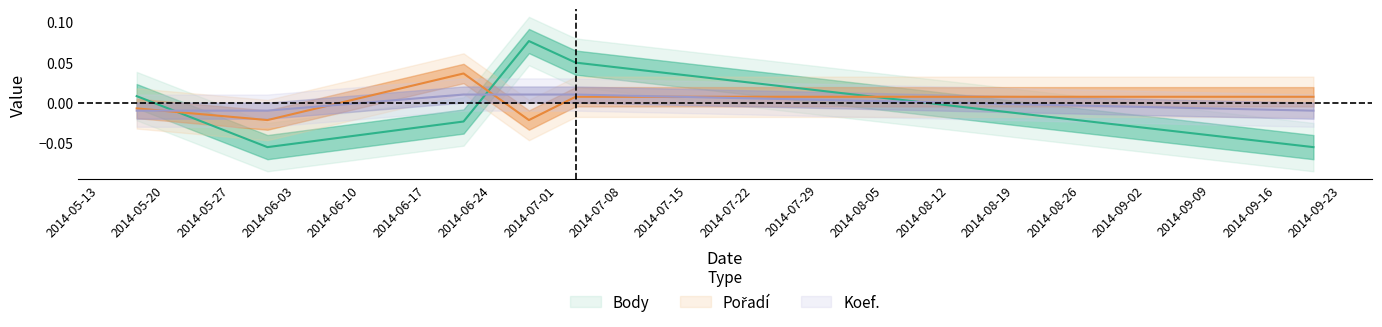

True or false: Body has a value of -0.0 at 2014-06-21.

True